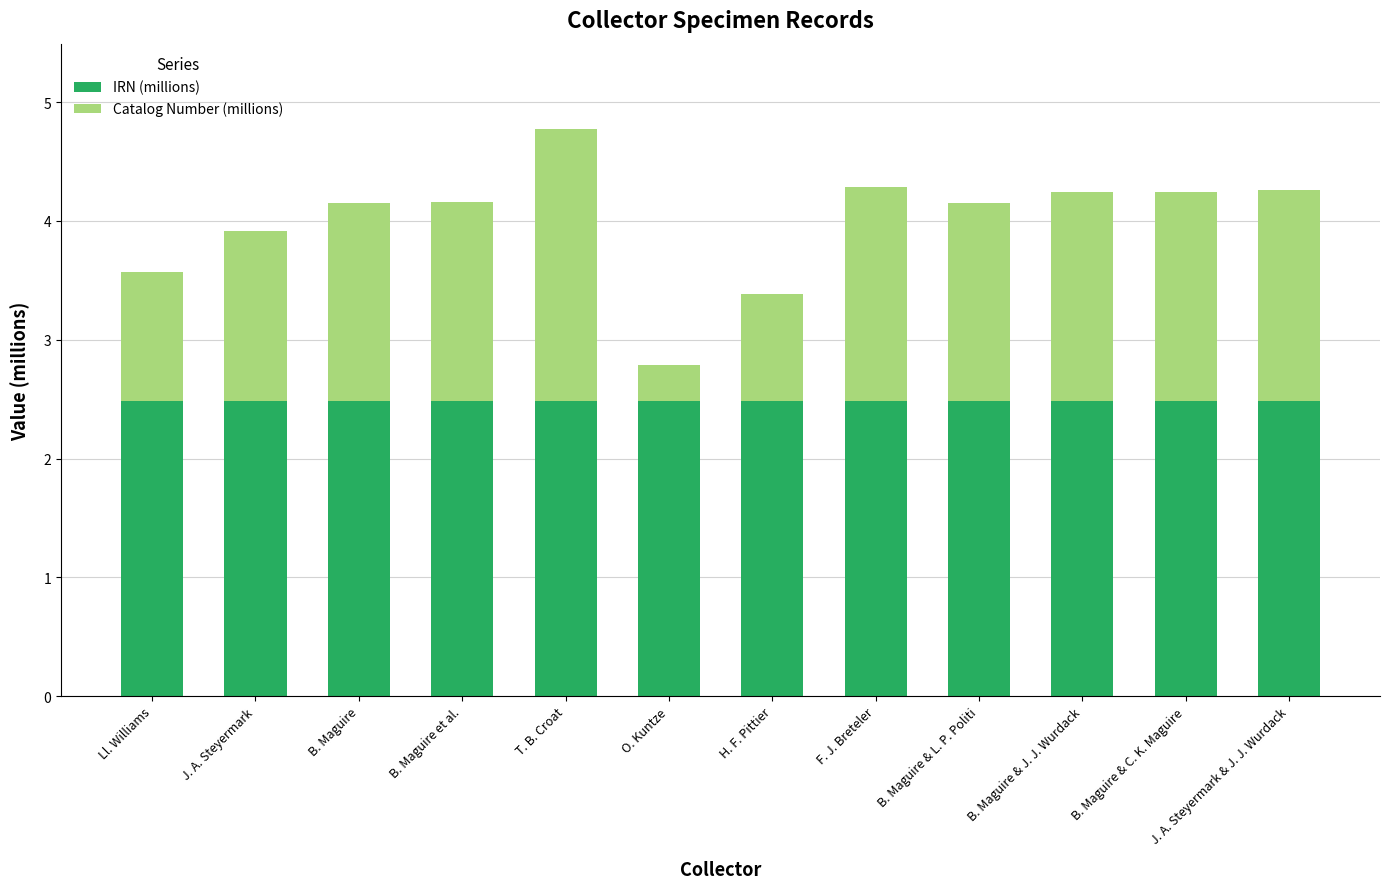

Count the number of categories in the chart.

12